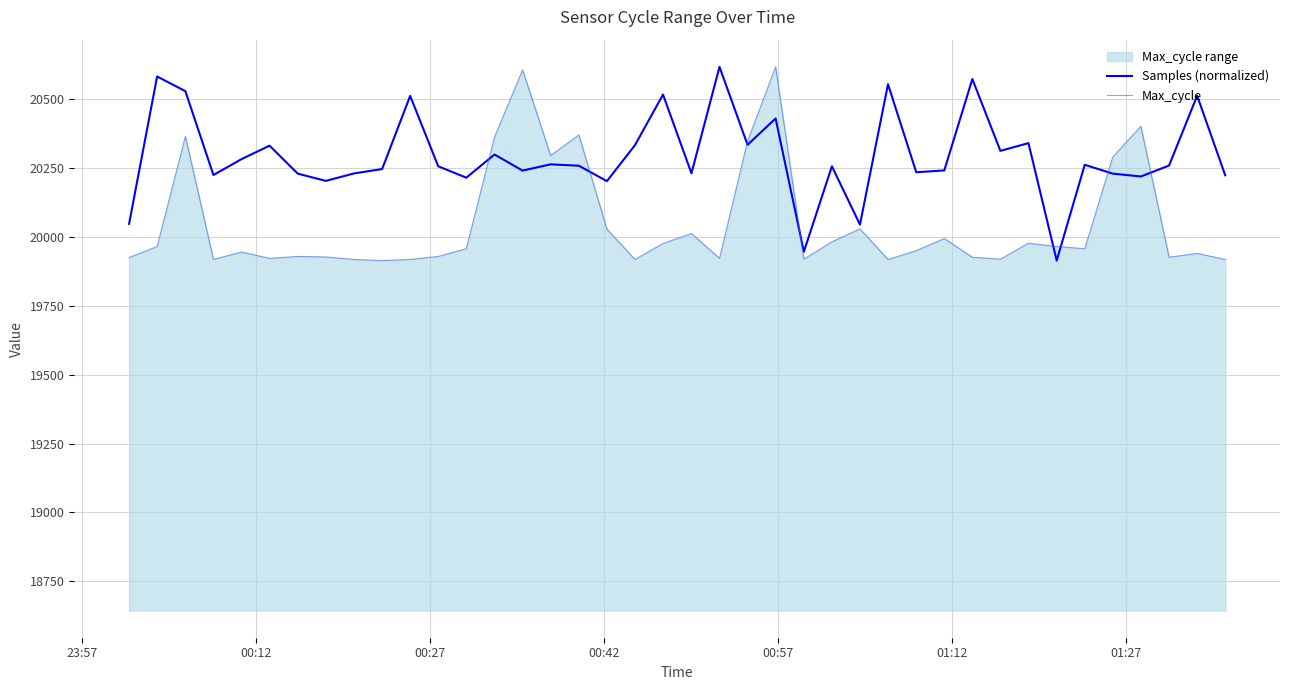

What is the minimum value for Samples (normalized)?

19914.0